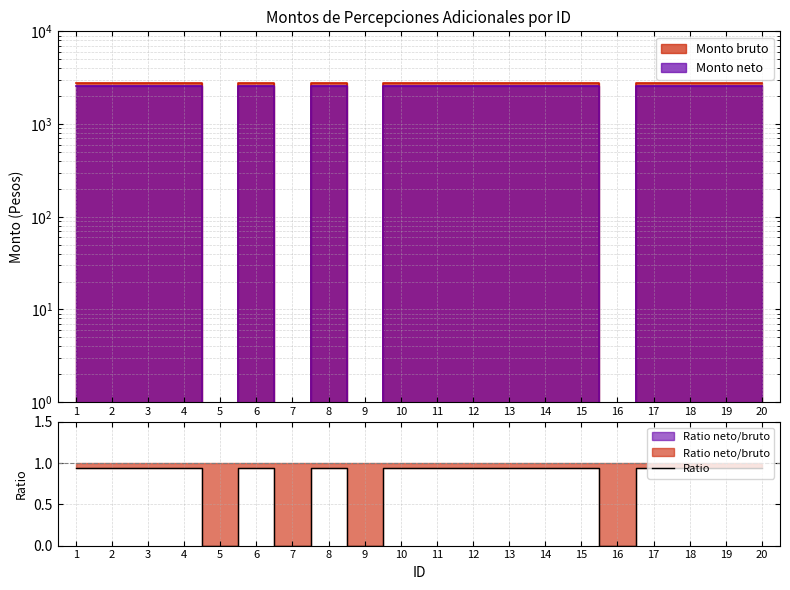

How many interior local peaks (higher than both neighbors) does the data have?

2